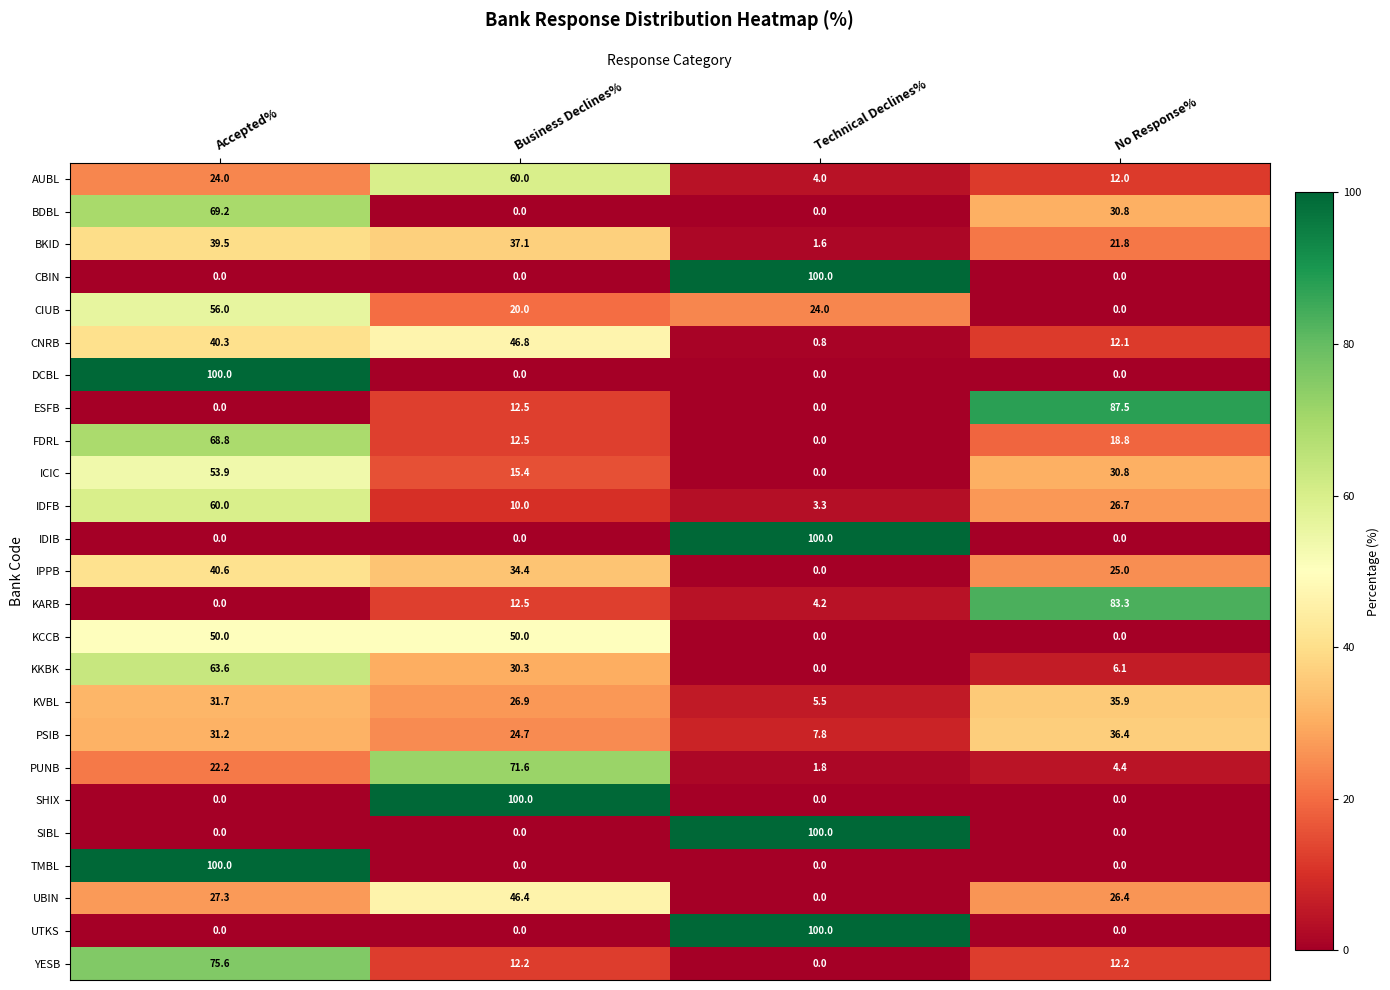

What is the spread (max minus min) of values at Business Declines%?

100.0